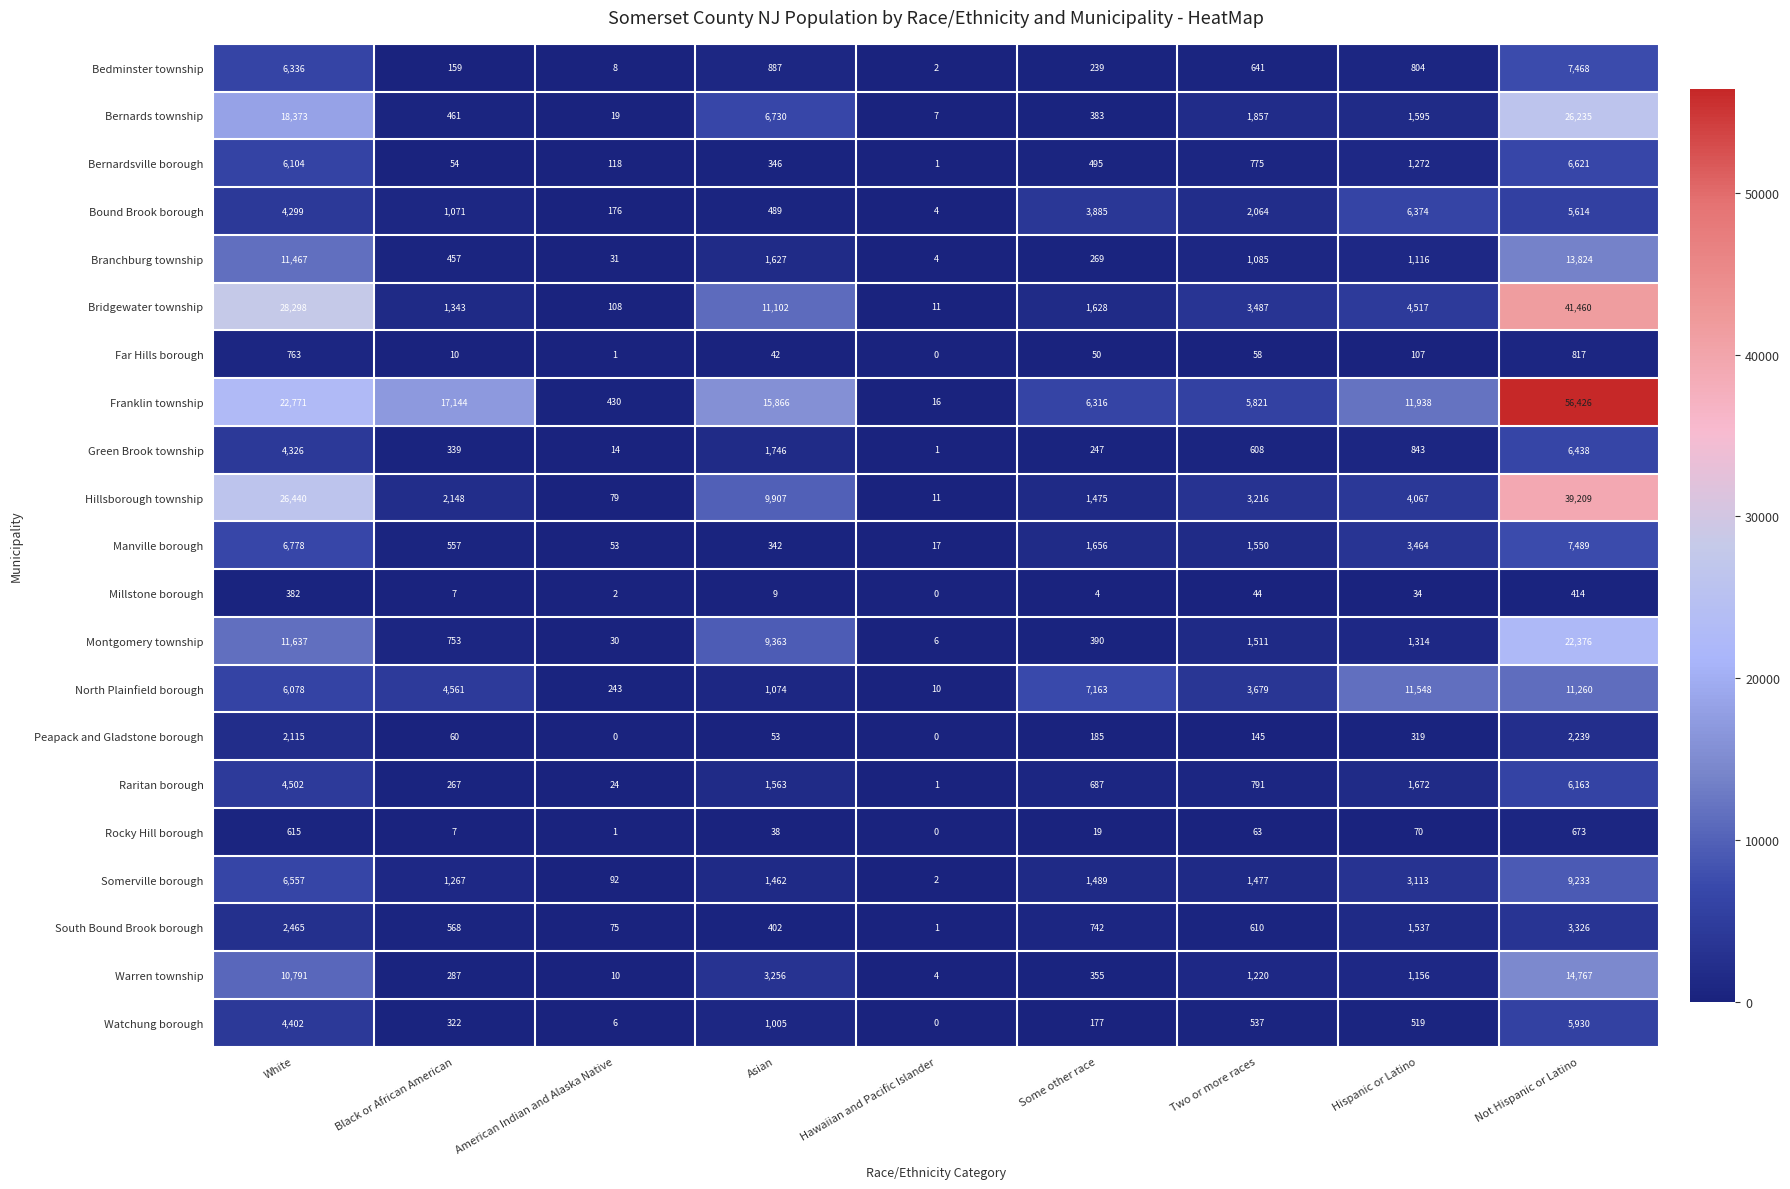

List the labels in order of Franklin township value, smallest first.

Hawaiian and Pacific Islander, American Indian and Alaska Native, Two or more races, Some other race, Hispanic or Latino, Asian, Black or African American, White, Not Hispanic or Latino